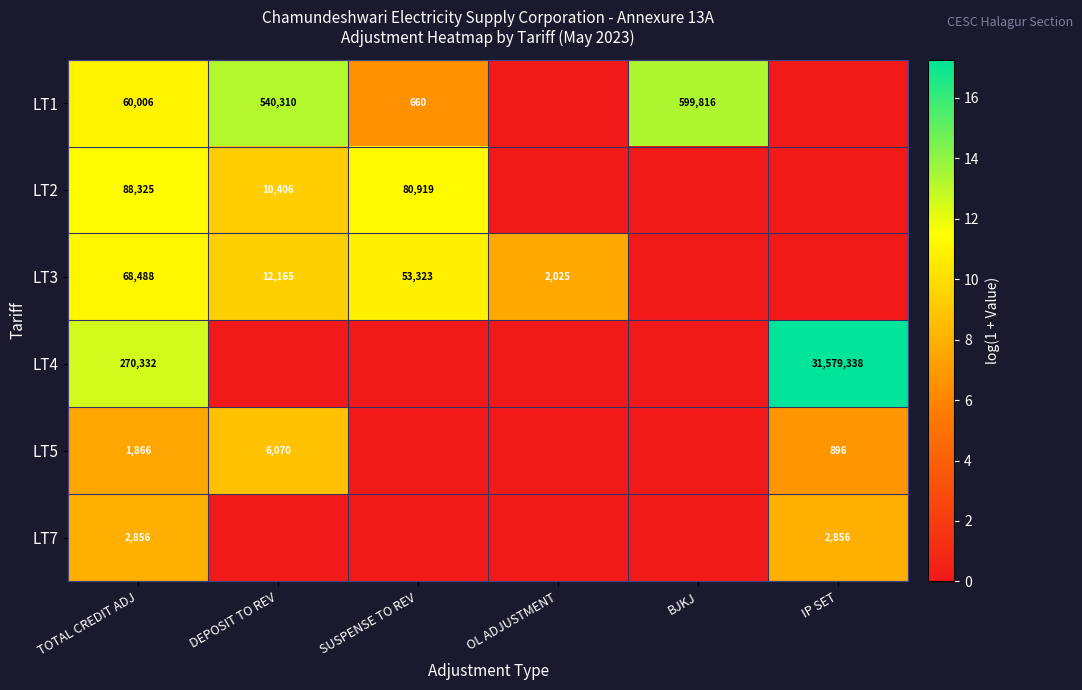

What is the total value across all series at TOTAL CREDIT ADJ?

491873